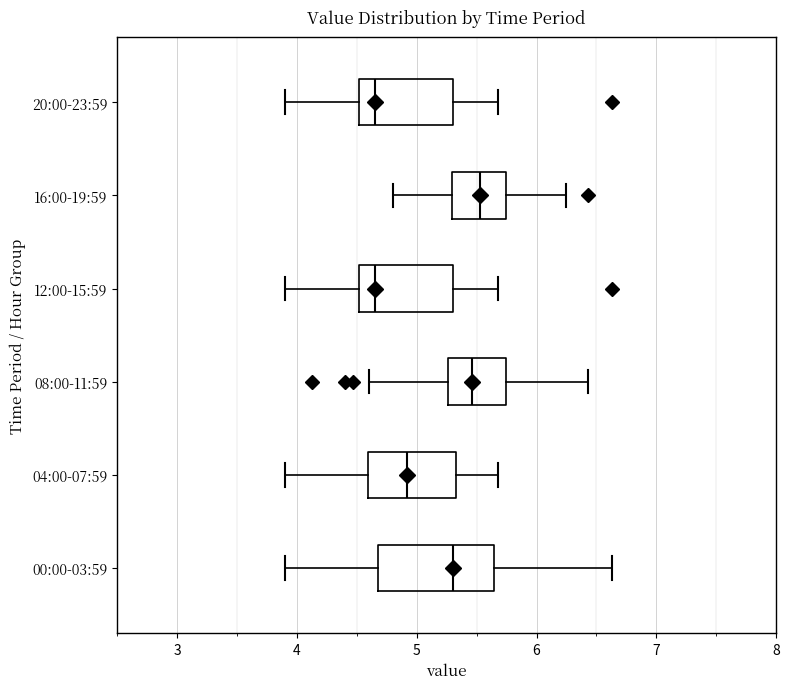

Reading bottom to top, transcribe this box plot: for each box, give where its median line is, the range the box spans, and where its two whiskers end, as read against the x-axis. The values are not printed on the chart, so give them approximately, as read against the axis.

00:00-03:59: median 5.3, box 4.7 to 5.6, whiskers 3.9 to 6.6
04:00-07:59: median 4.9, box 4.6 to 5.3, whiskers 3.9 to 5.7
08:00-11:59: median 5.5, box 5.3 to 5.7, whiskers 4.6 to 6.4
12:00-15:59: median 4.7, box 4.5 to 5.3, whiskers 3.9 to 5.7
16:00-19:59: median 5.5, box 5.3 to 5.7, whiskers 4.8 to 6.3
20:00-23:59: median 4.7, box 4.5 to 5.3, whiskers 3.9 to 5.7